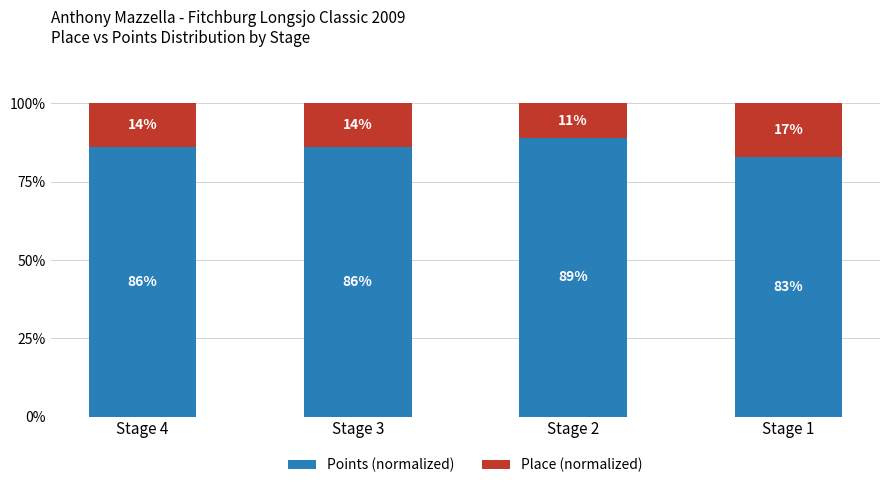

Count the Points (normalized) values in the range 86 to 89.

3